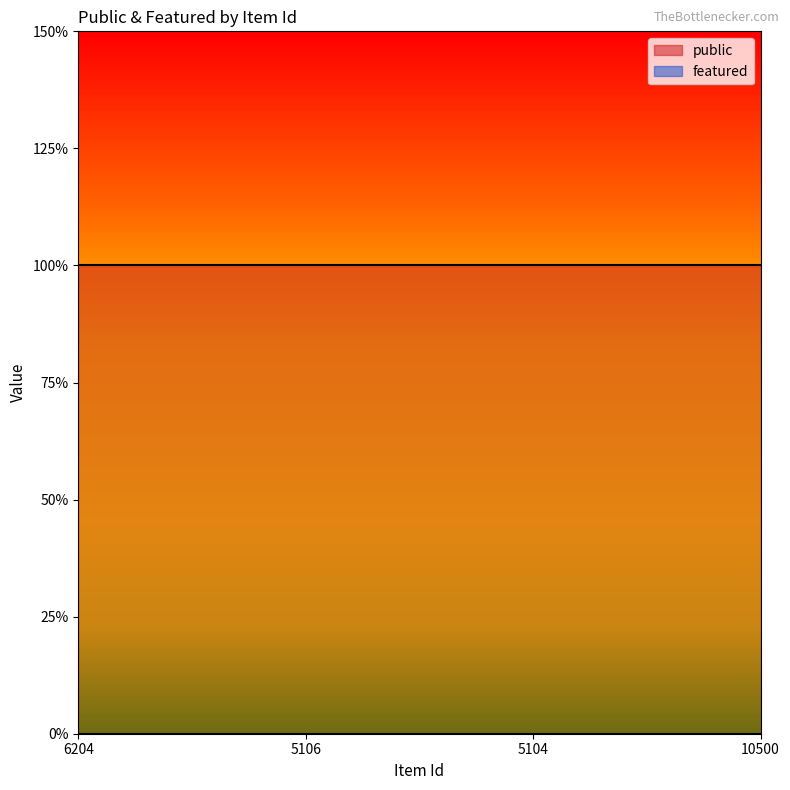

Reading left to right, transcribe all the data shown in this chart.

public: 6204=1	5106=1	5104=1	10500=1
featured: 6204=0	5106=0	5104=0	10500=0